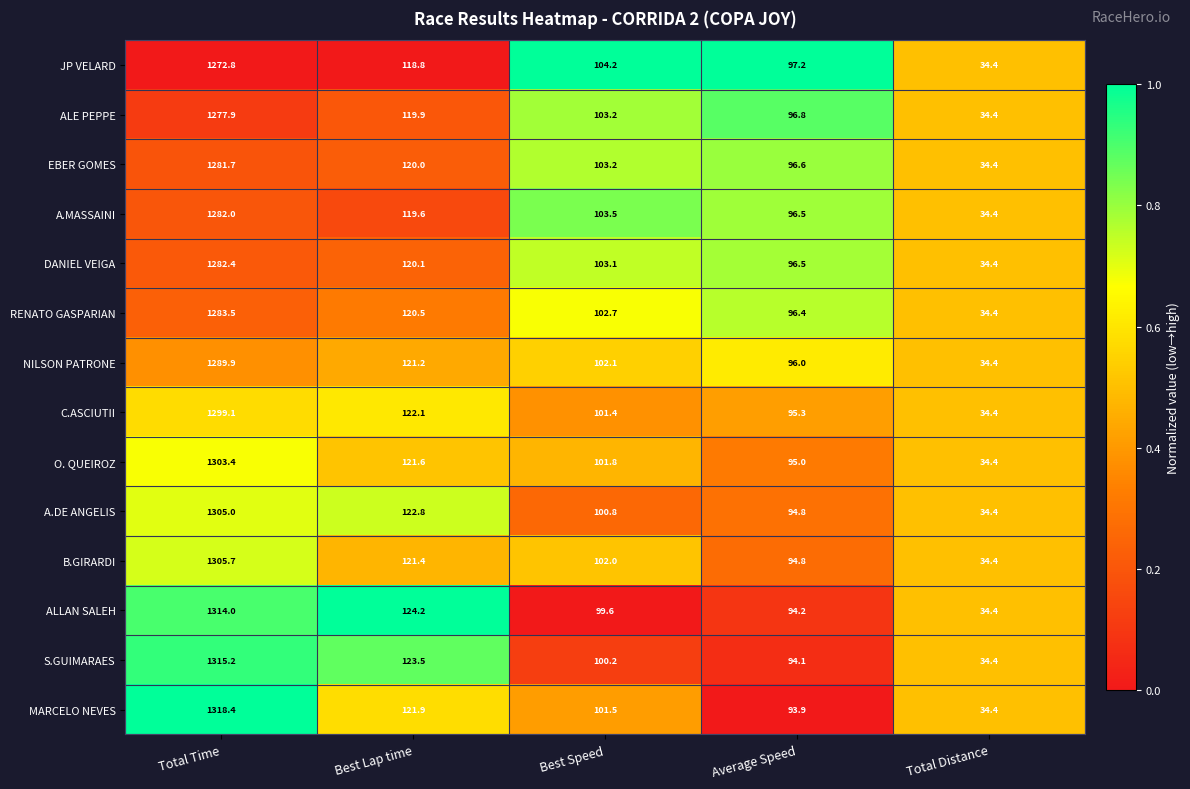

Is it true that NILSON PATRONE equals 102.1 at Best Speed?

True